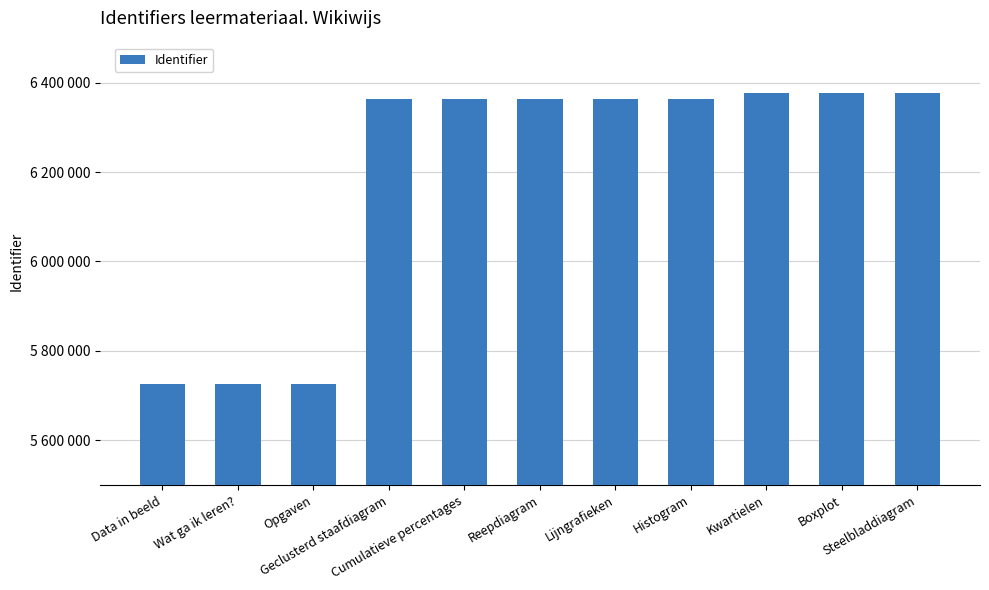

Does the chart contain any negative values?

No